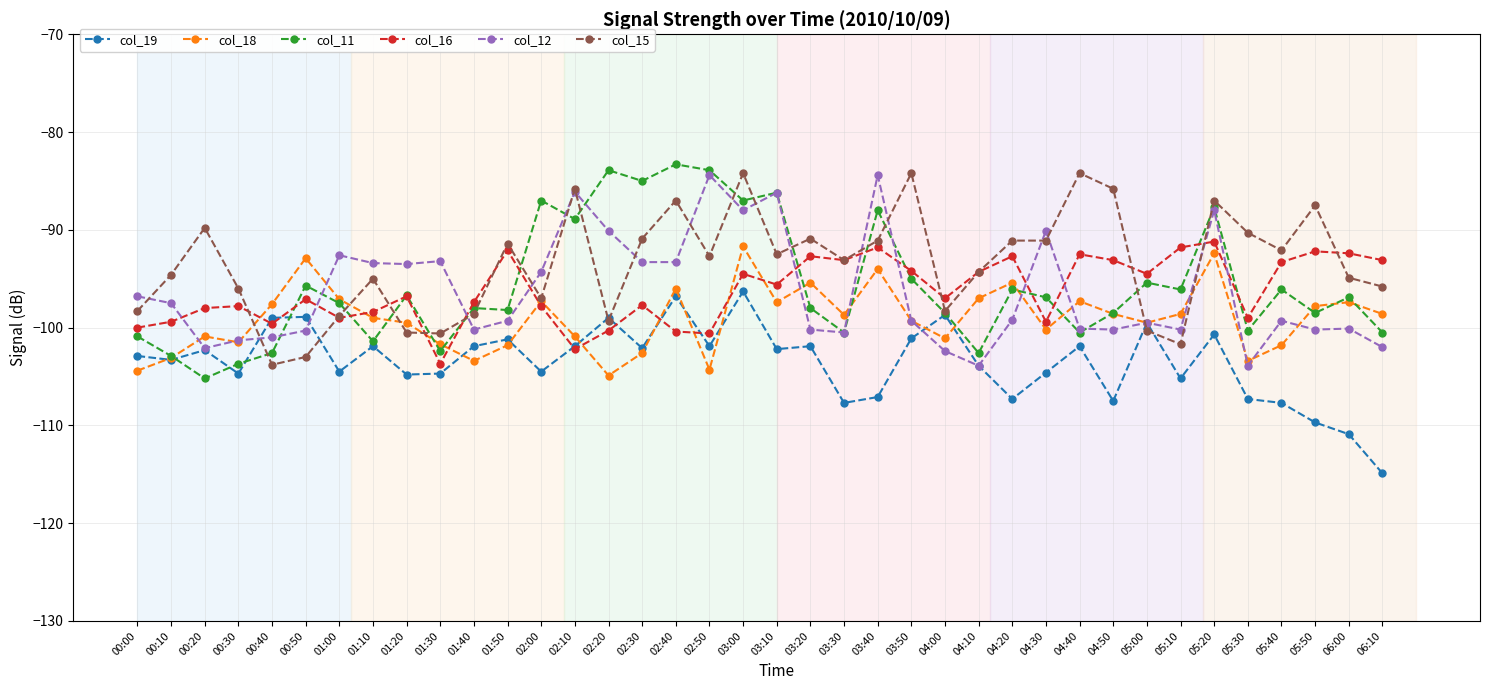

How many lines are shown in the chart?

6